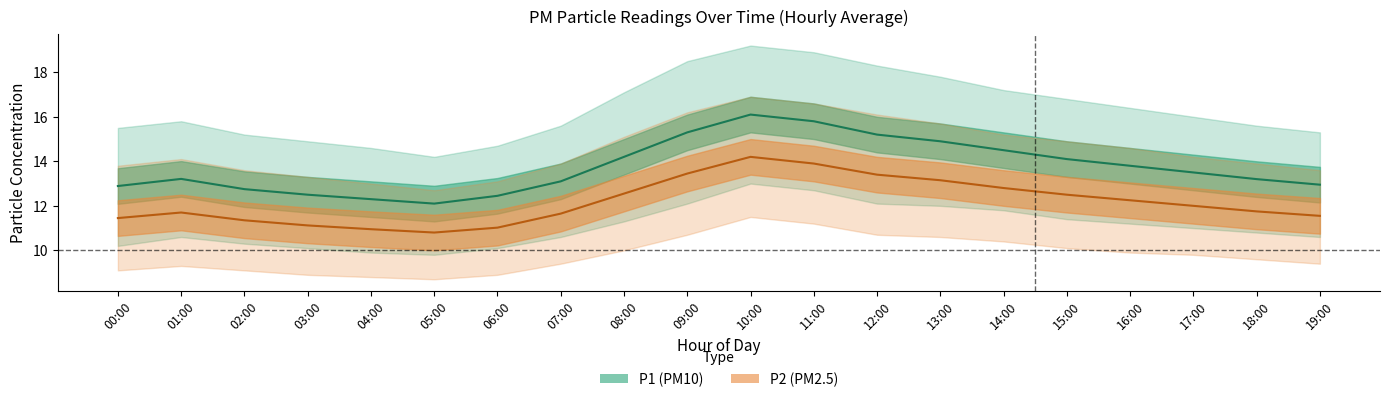

At which category does P2_upper reach its first local valley?

05:00